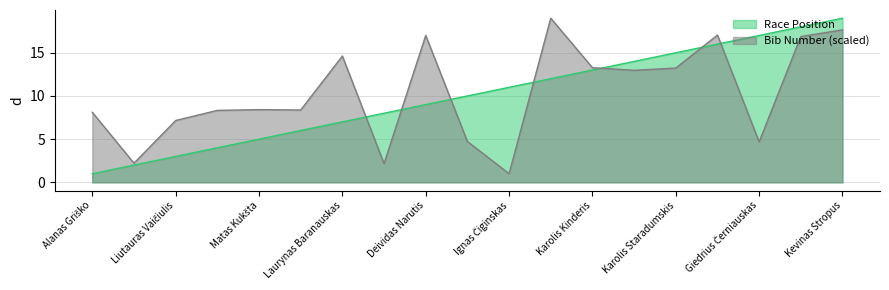

What is the total value across all series at Kevinas Stropus?

36.7